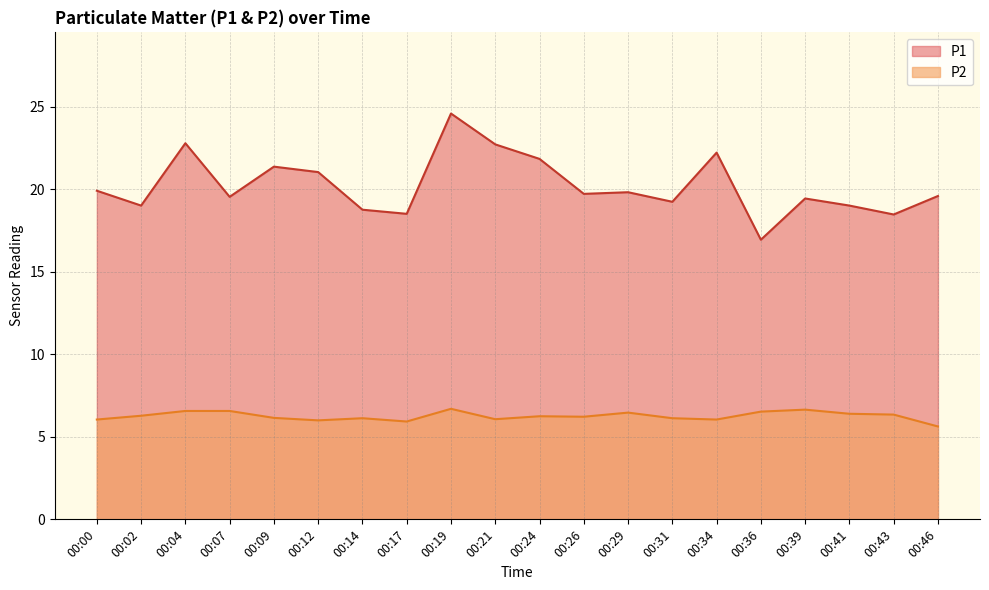

The value of P1 at 00:02 is 6.2. True or false?

False